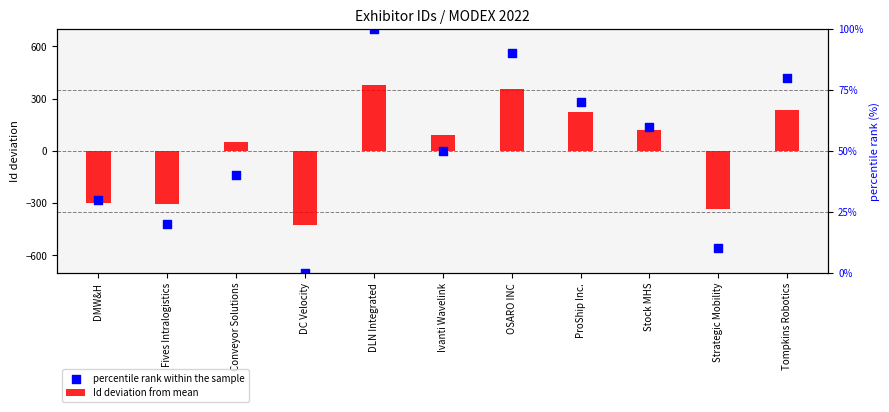

Which series reaches the minimum Y coordinate?

percentile rank within the sample